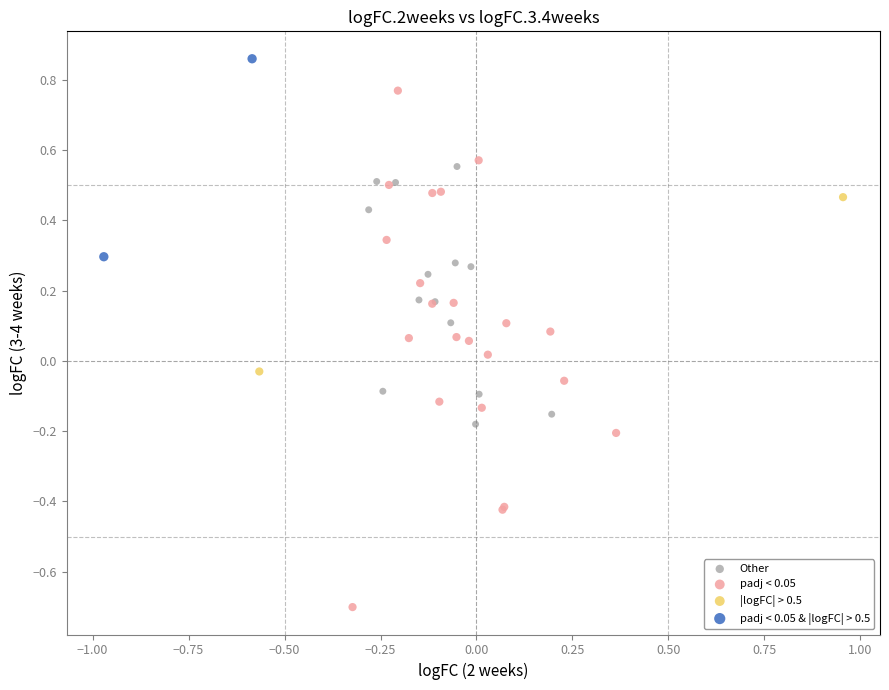

What are all the series names shown in the legend?

Other, padj < 0.05, |logFC| > 0.5, padj < 0.05 & |logFC| > 0.5